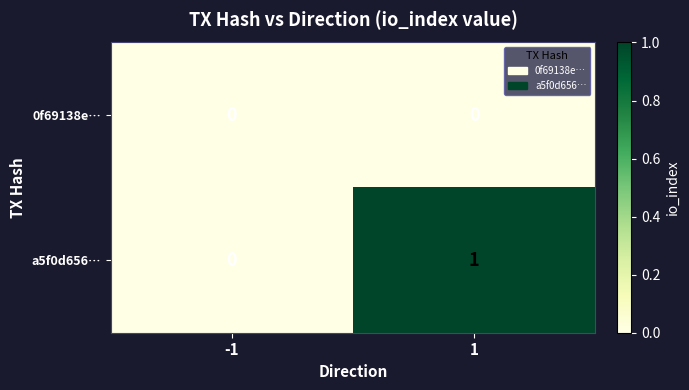

Which series has the largest total across all categories?

a5f0d656…